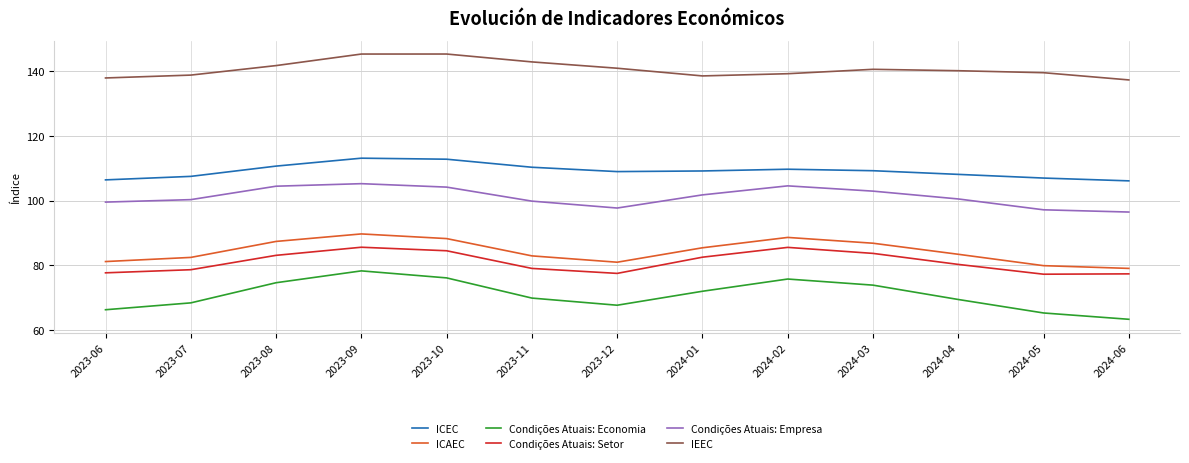

How many values in the IEEC series are below 140?

6